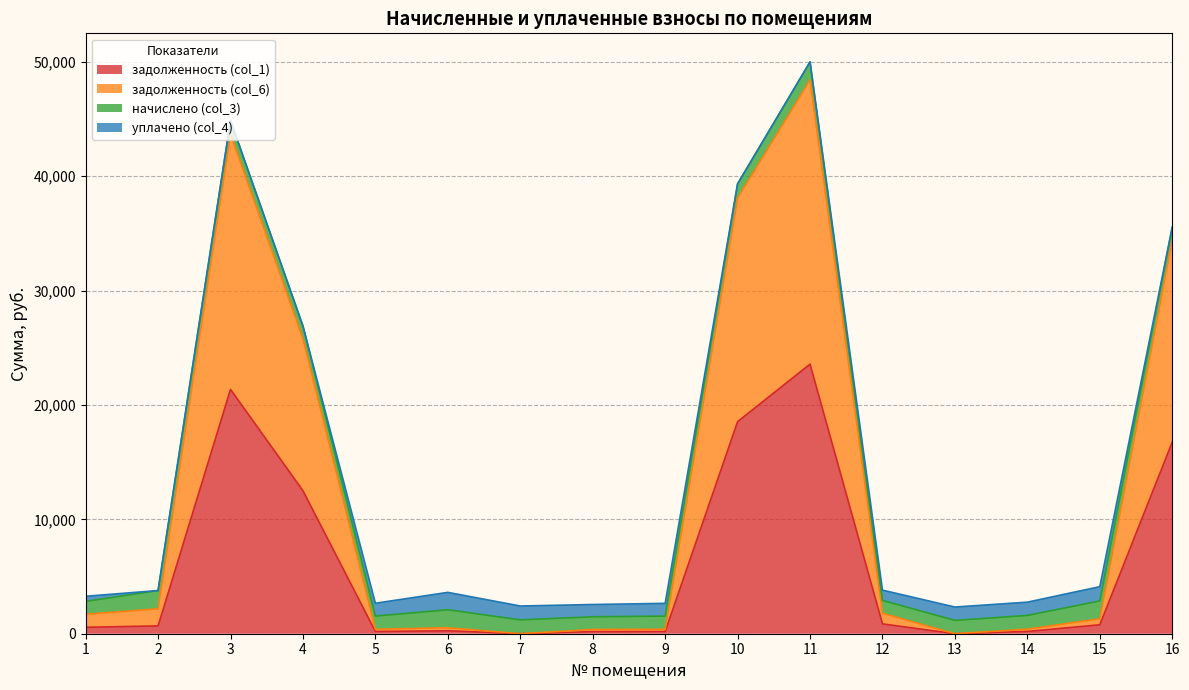

What is the total value across all series at 7?

2422.0